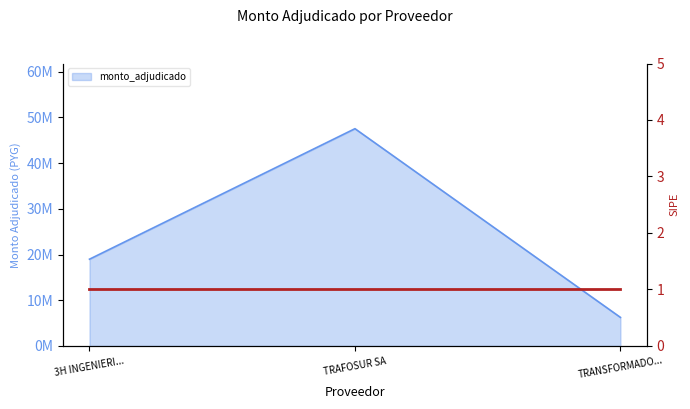

List the labels in order of value, smallest first.

TRANSFORMADO..., 3H INGENIERI..., TRAFOSUR SA